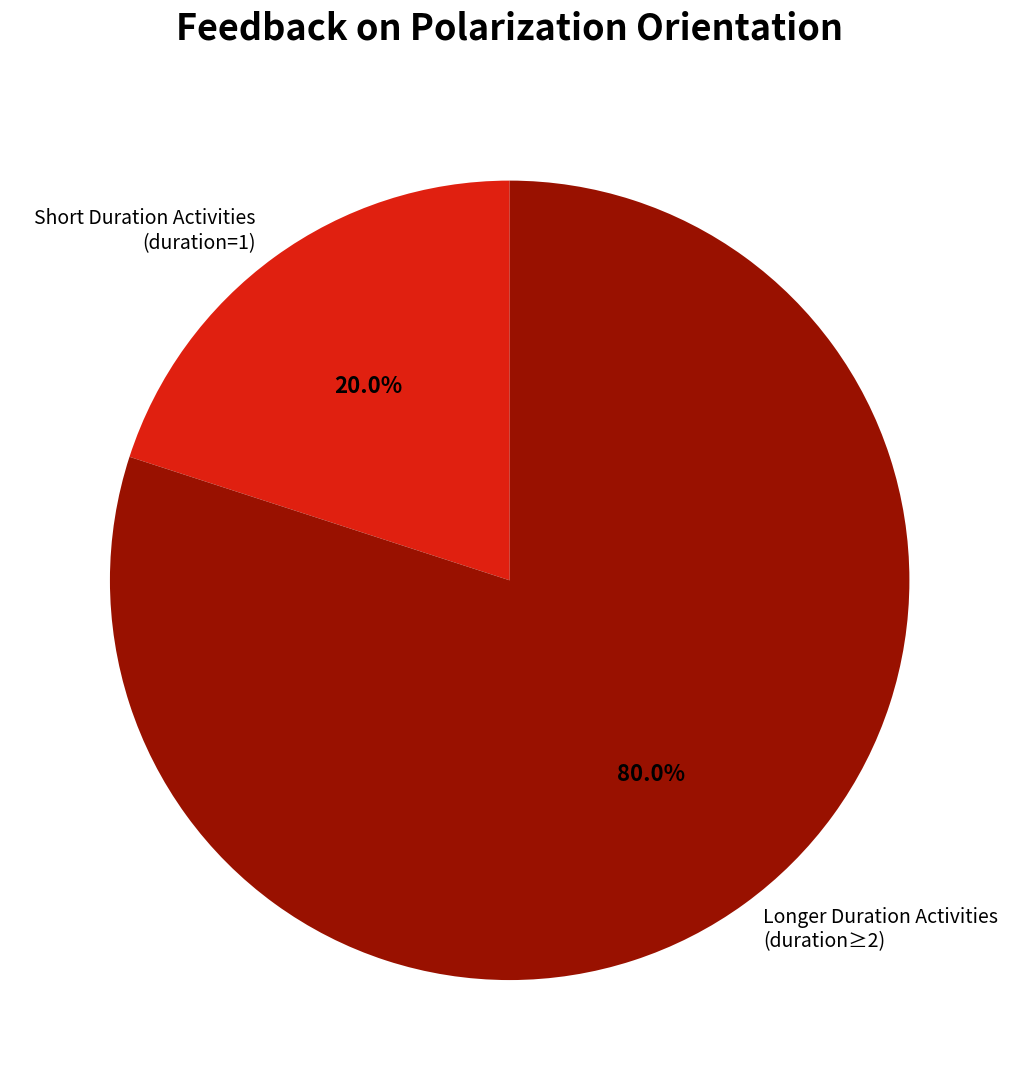

Is there any slice that represents more than half of the pie?

Yes